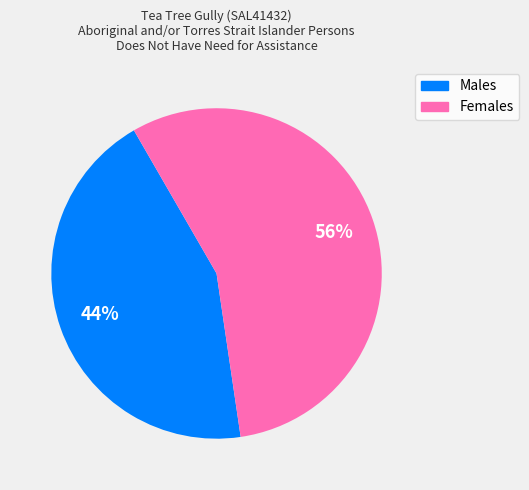

Which slice represents more than half of the pie?

Females